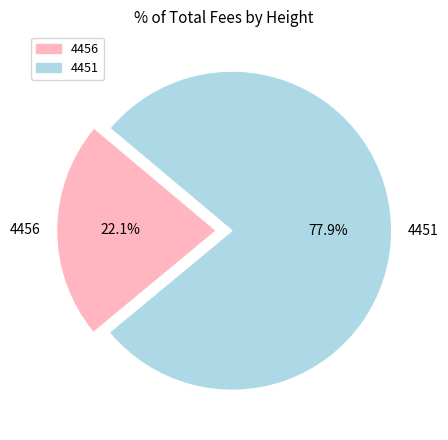

Is 4451 the majority of the pie?

Yes